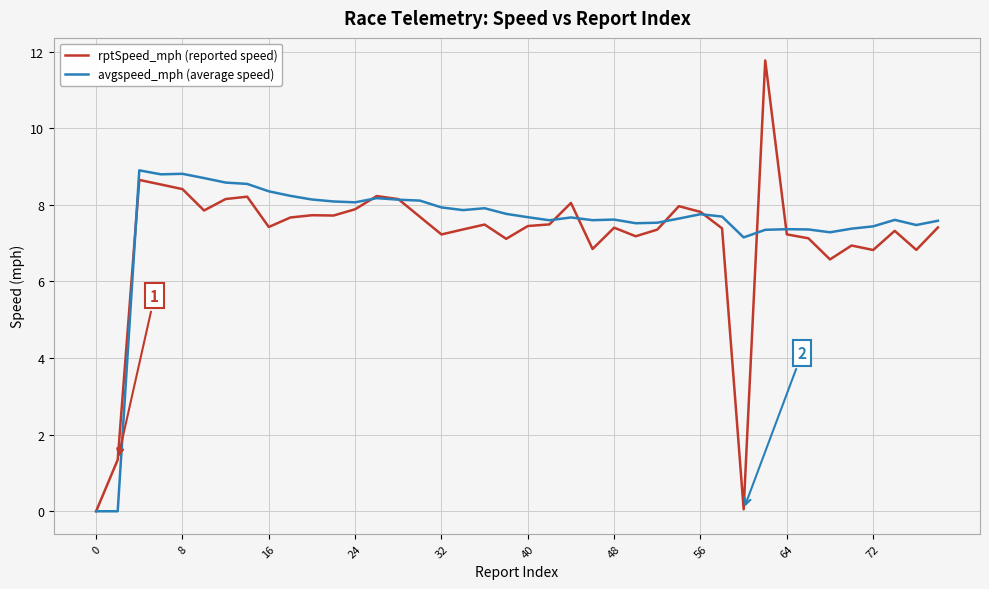

Which series has the largest range (max minus min)?

rptSpeed_mph (reported speed)